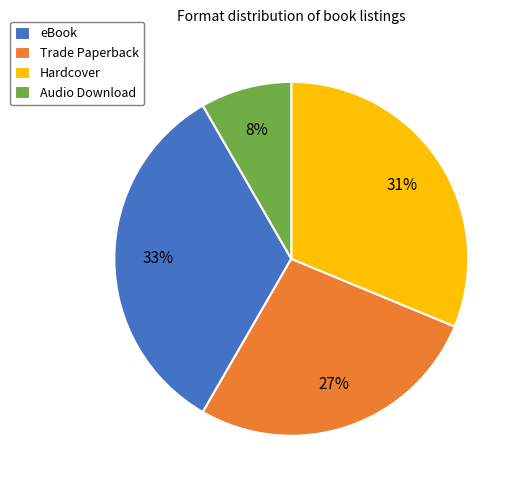

How many segments does this pie chart have?

4